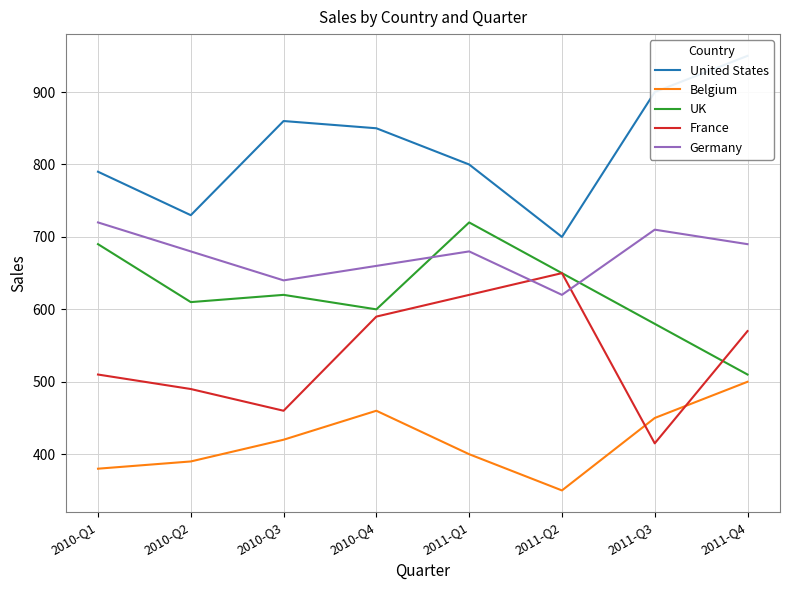

Where is the first local maximum for Germany?

2011-Q1